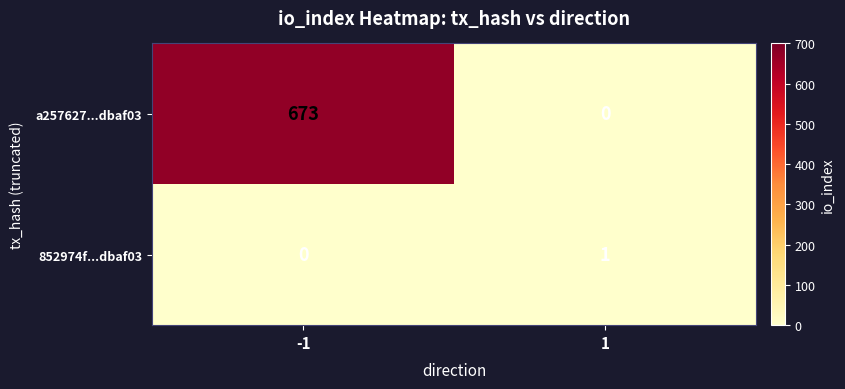

What is the maximum value for a257627...dbaf03?

673